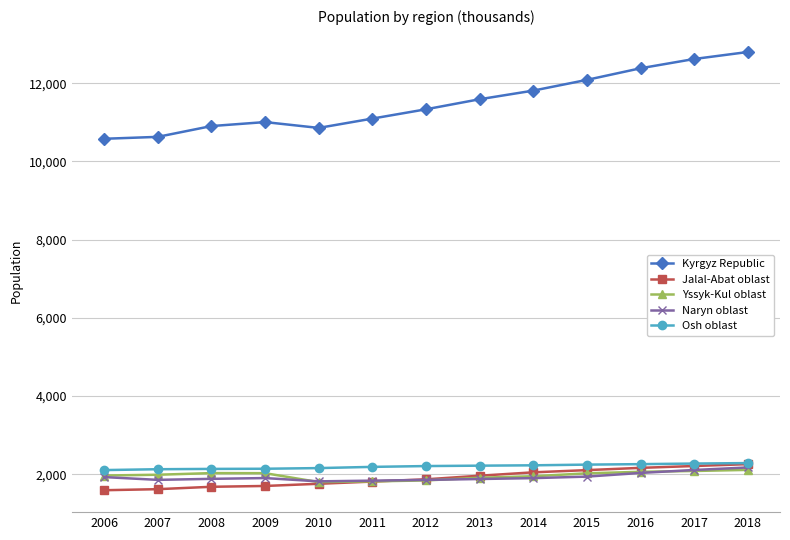

What is the approximate value of Naryn oblast at 2018?

2175.0